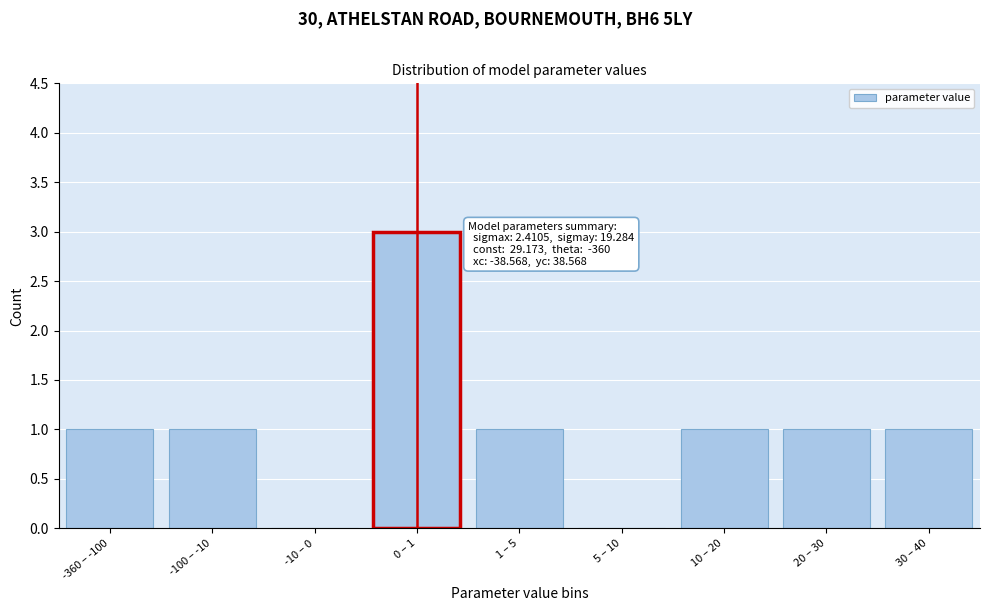

Reading left to right, extract all data points from this chart.

-360 – -100=1	-100 – -10=1	-10 – 0=0	0 – 1=3	1 – 5=1	5 – 10=0	10 – 20=1	20 – 30=1	30 – 40=1